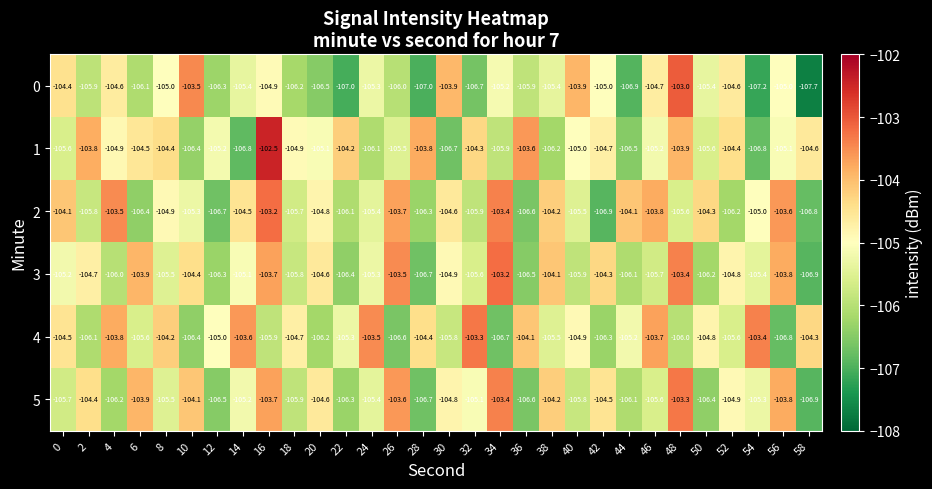

Which label corresponds to the smallest value in the chart?

58